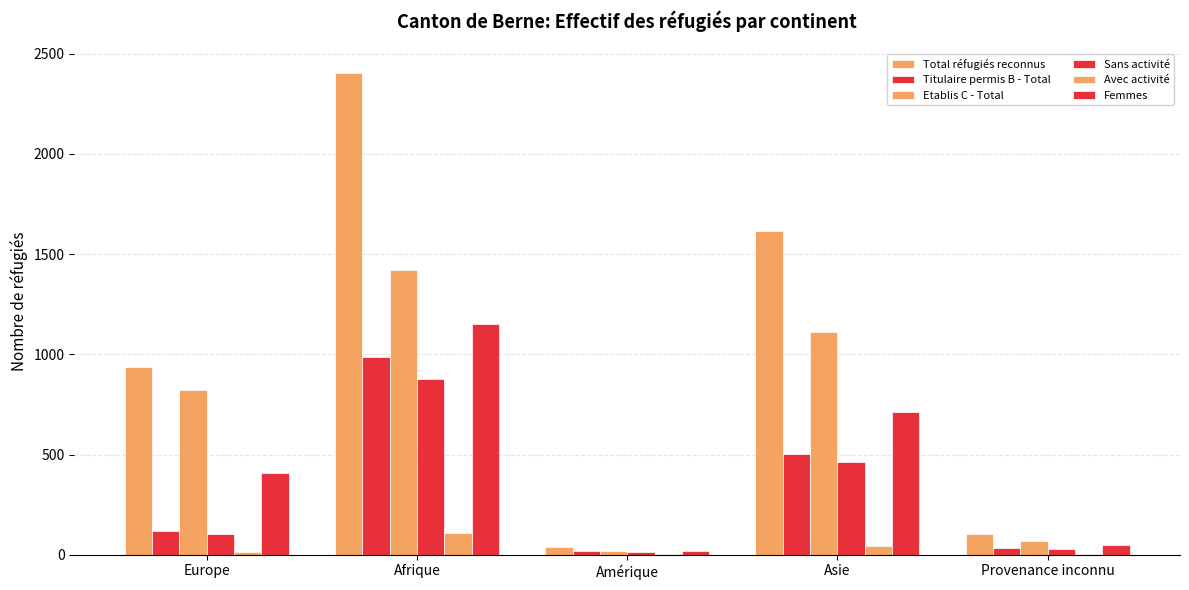

What is the value of the Total réfugiés reconnus bar at the 4th from the left?

1617